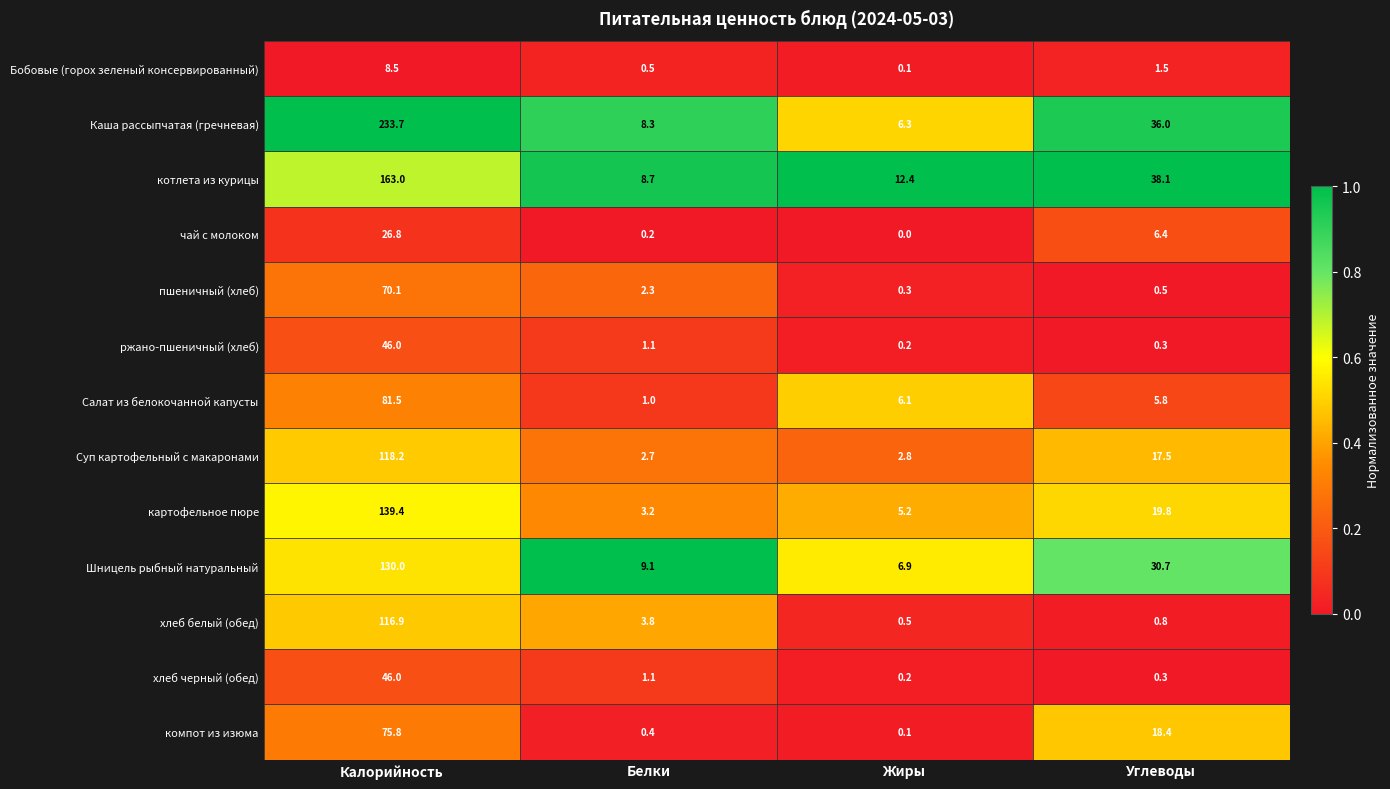

Which category has the highest value across all series?

Калорийность